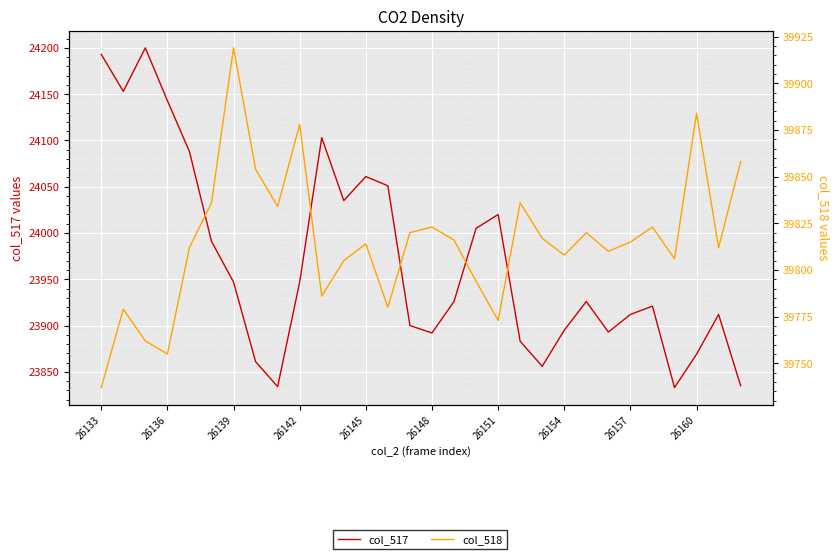

What is the value of the col_518 point at the 28th from the left?

39884